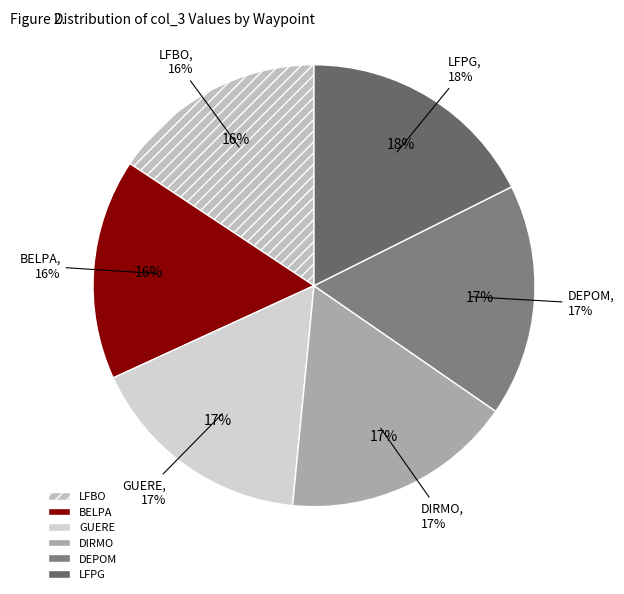

What percentage is the DEPOM slice, to the nearest percent?

17%